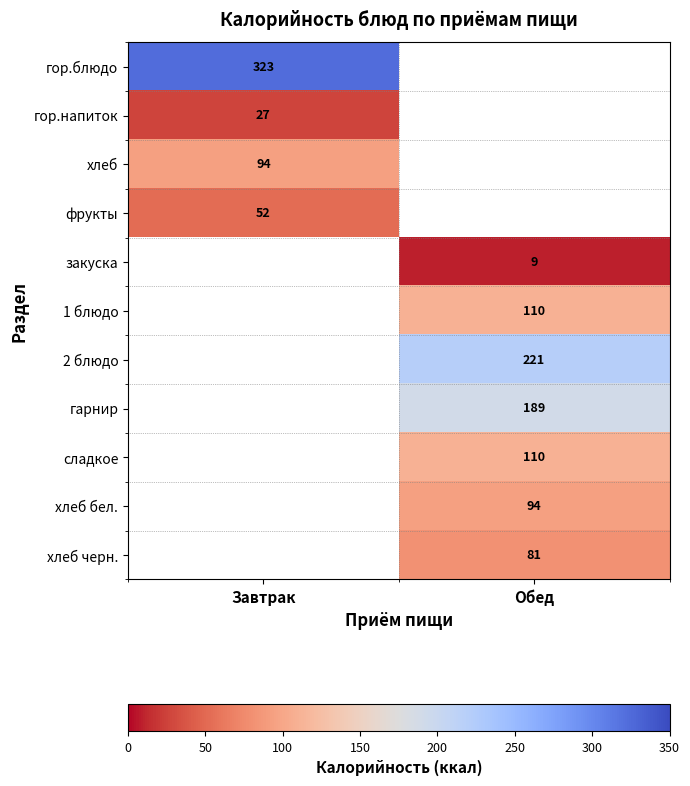

True or false: 2 блюдо has a value of 221 at Обед.

True